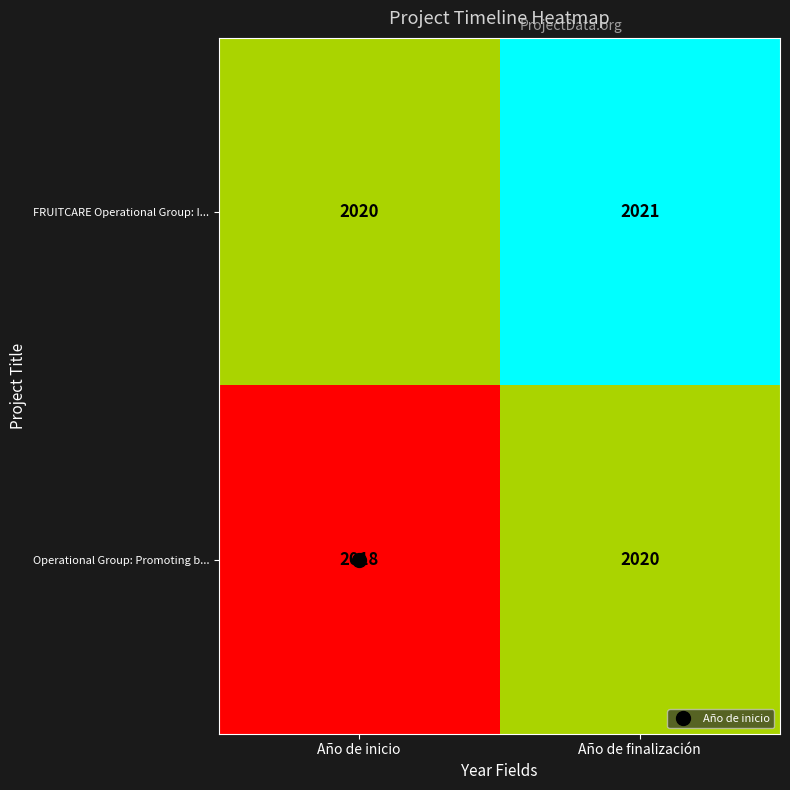

True or false: Operational Group: Promoting b... has a value of 488 at Año de finalización.

False